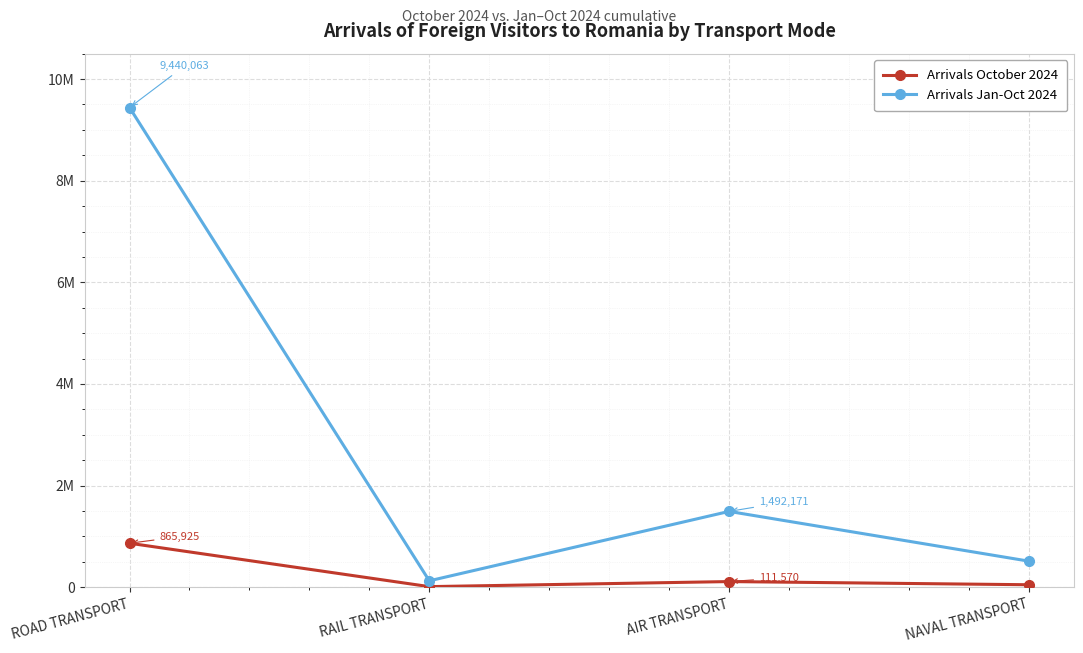

Between ROAD TRANSPORT and RAIL TRANSPORT, which series saw the biggest shift?

Arrivals Jan-Oct 2024